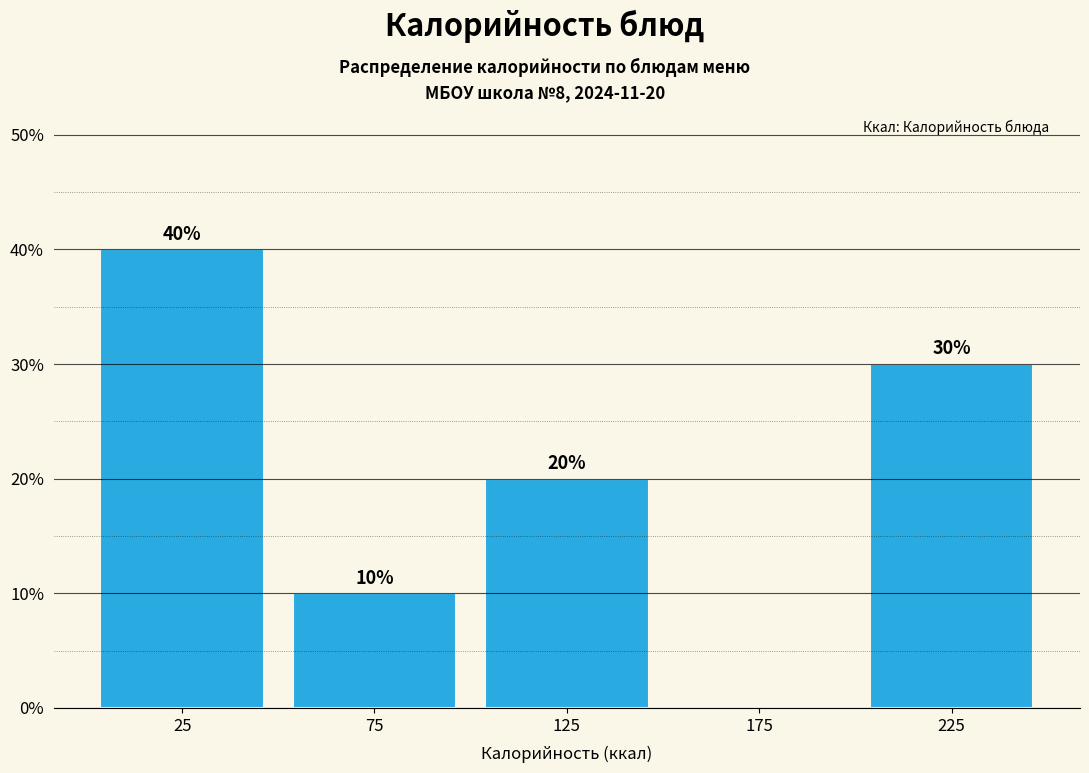

Which range on the x-axis has the tallest bar?

0 to 50